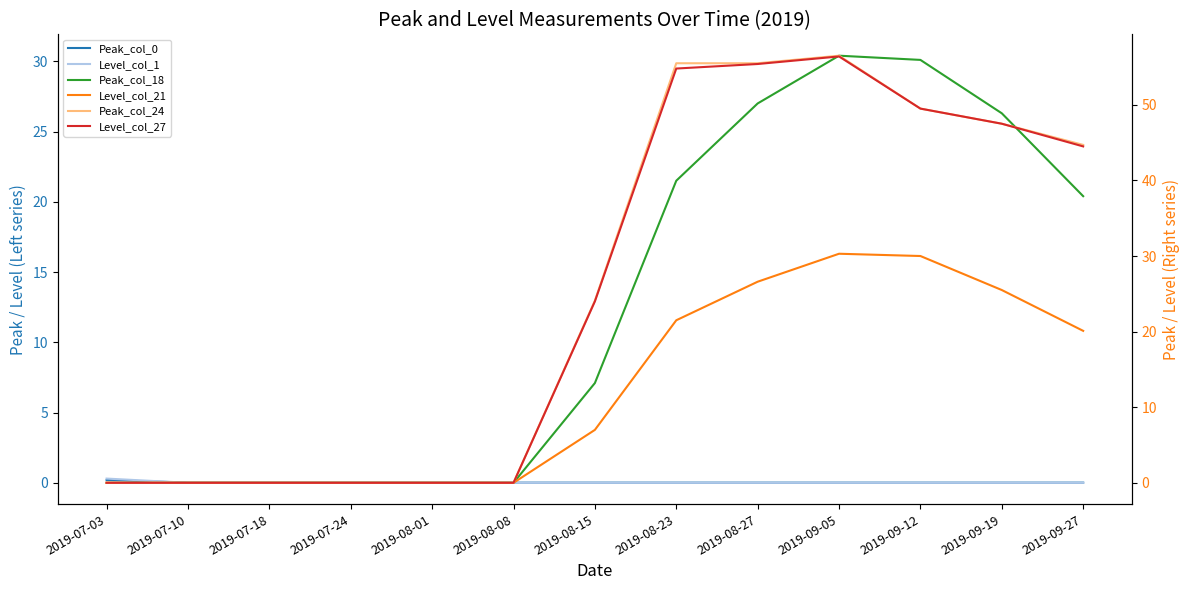

What are all the series names shown in the legend?

Peak_col_0, Level_col_1, Peak_col_18, Level_col_21, Peak_col_24, Level_col_27